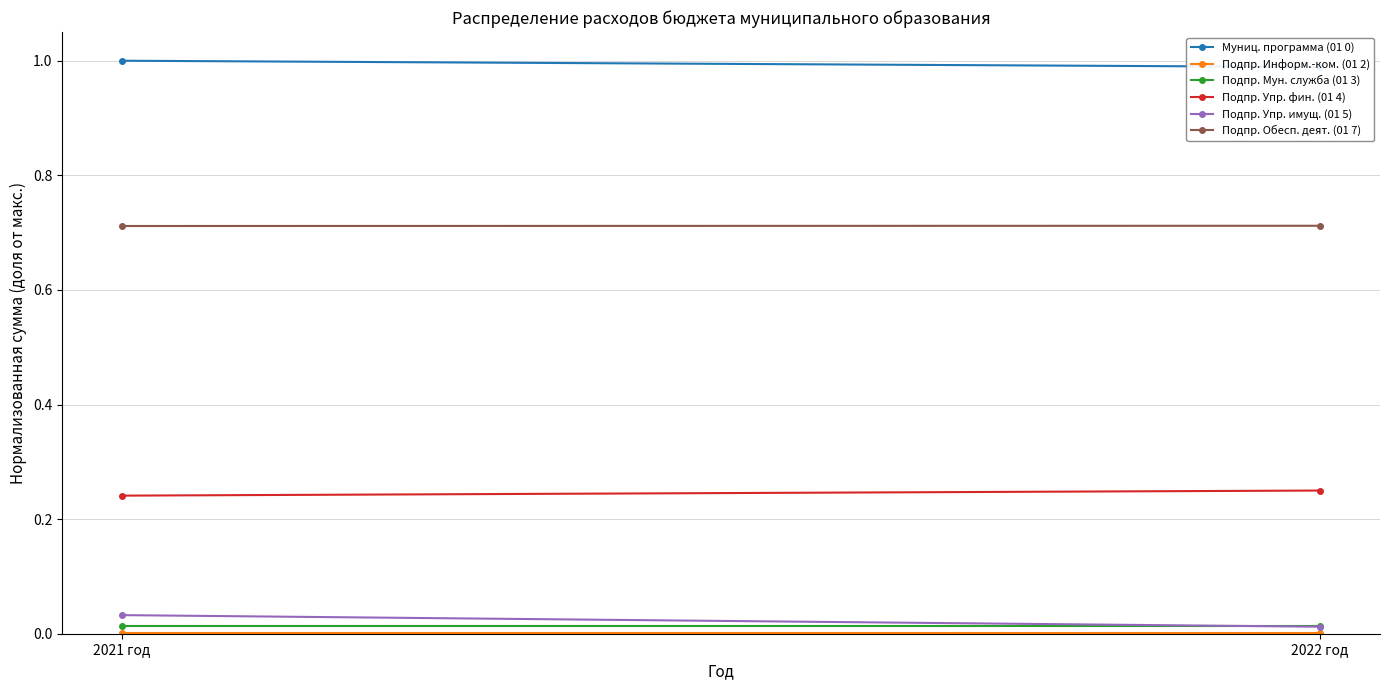

What is the value of the Подпр. Упр. фин. (01 4) point at the 2nd from the left?

0.2